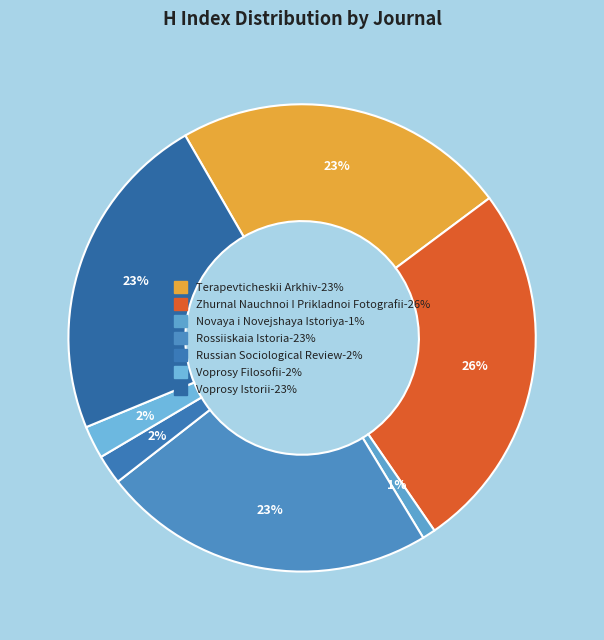

Which slice is the smallest?

Novaya i Novejshaya Istoriya